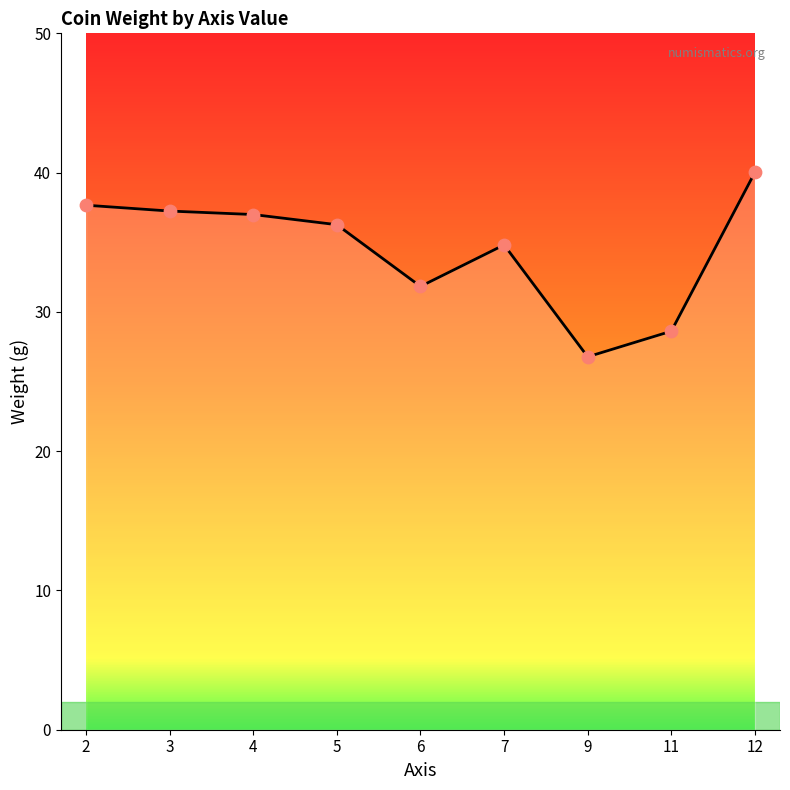

Between 5 and 6, which is larger?

5